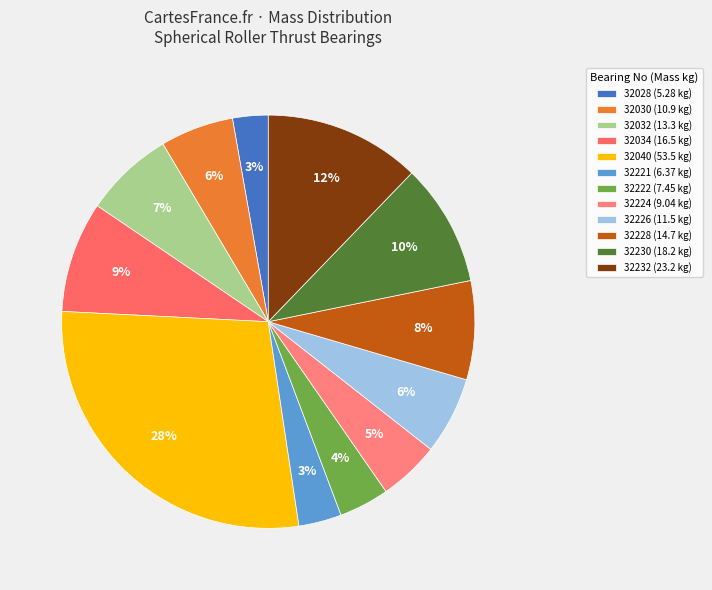

To the nearest percent, what is the difference between the largest and smallest slice percentages?

25%